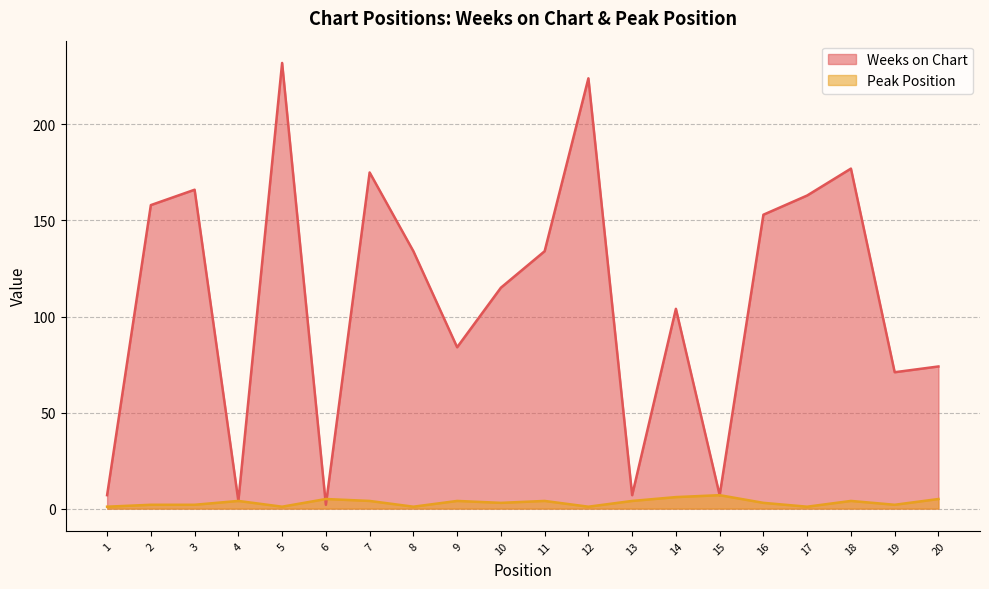

Rank the categories by Peak Position value from highest to lowest.

15, 14, 6, 20, 4, 7, 9, 11, 13, 18, 10, 16, 2, 3, 19, 1, 5, 8, 12, 17